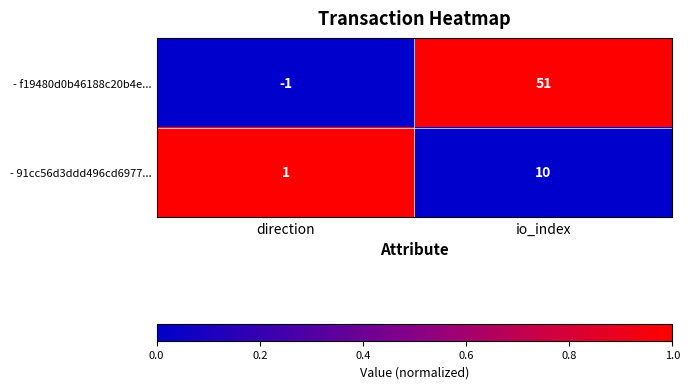

How many data points does each series have?

2